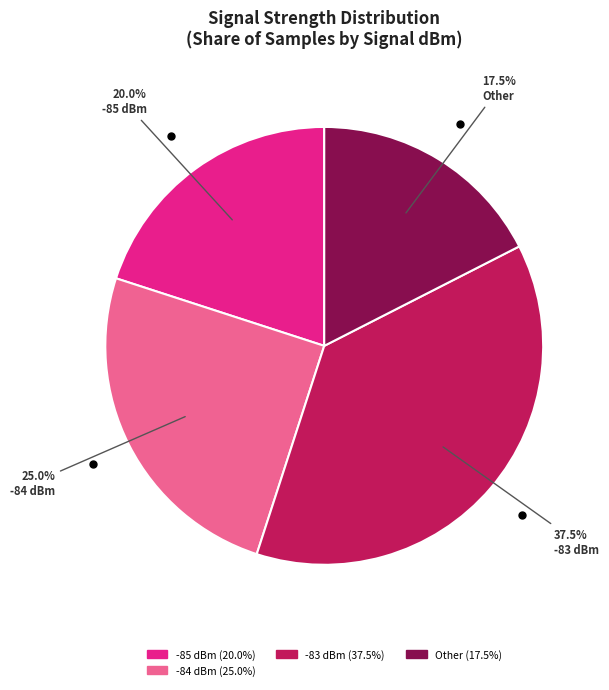

Does any single category account for the majority?

No